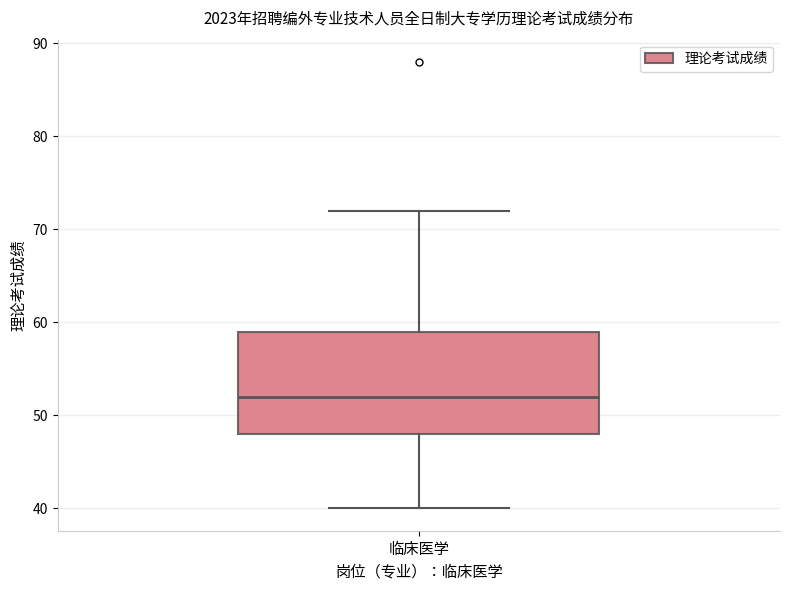

Where does the lower whisker of the box for 临床医学 end on the y-axis? The values are not printed on the chart, so give them approximately, as read against the axis.

40